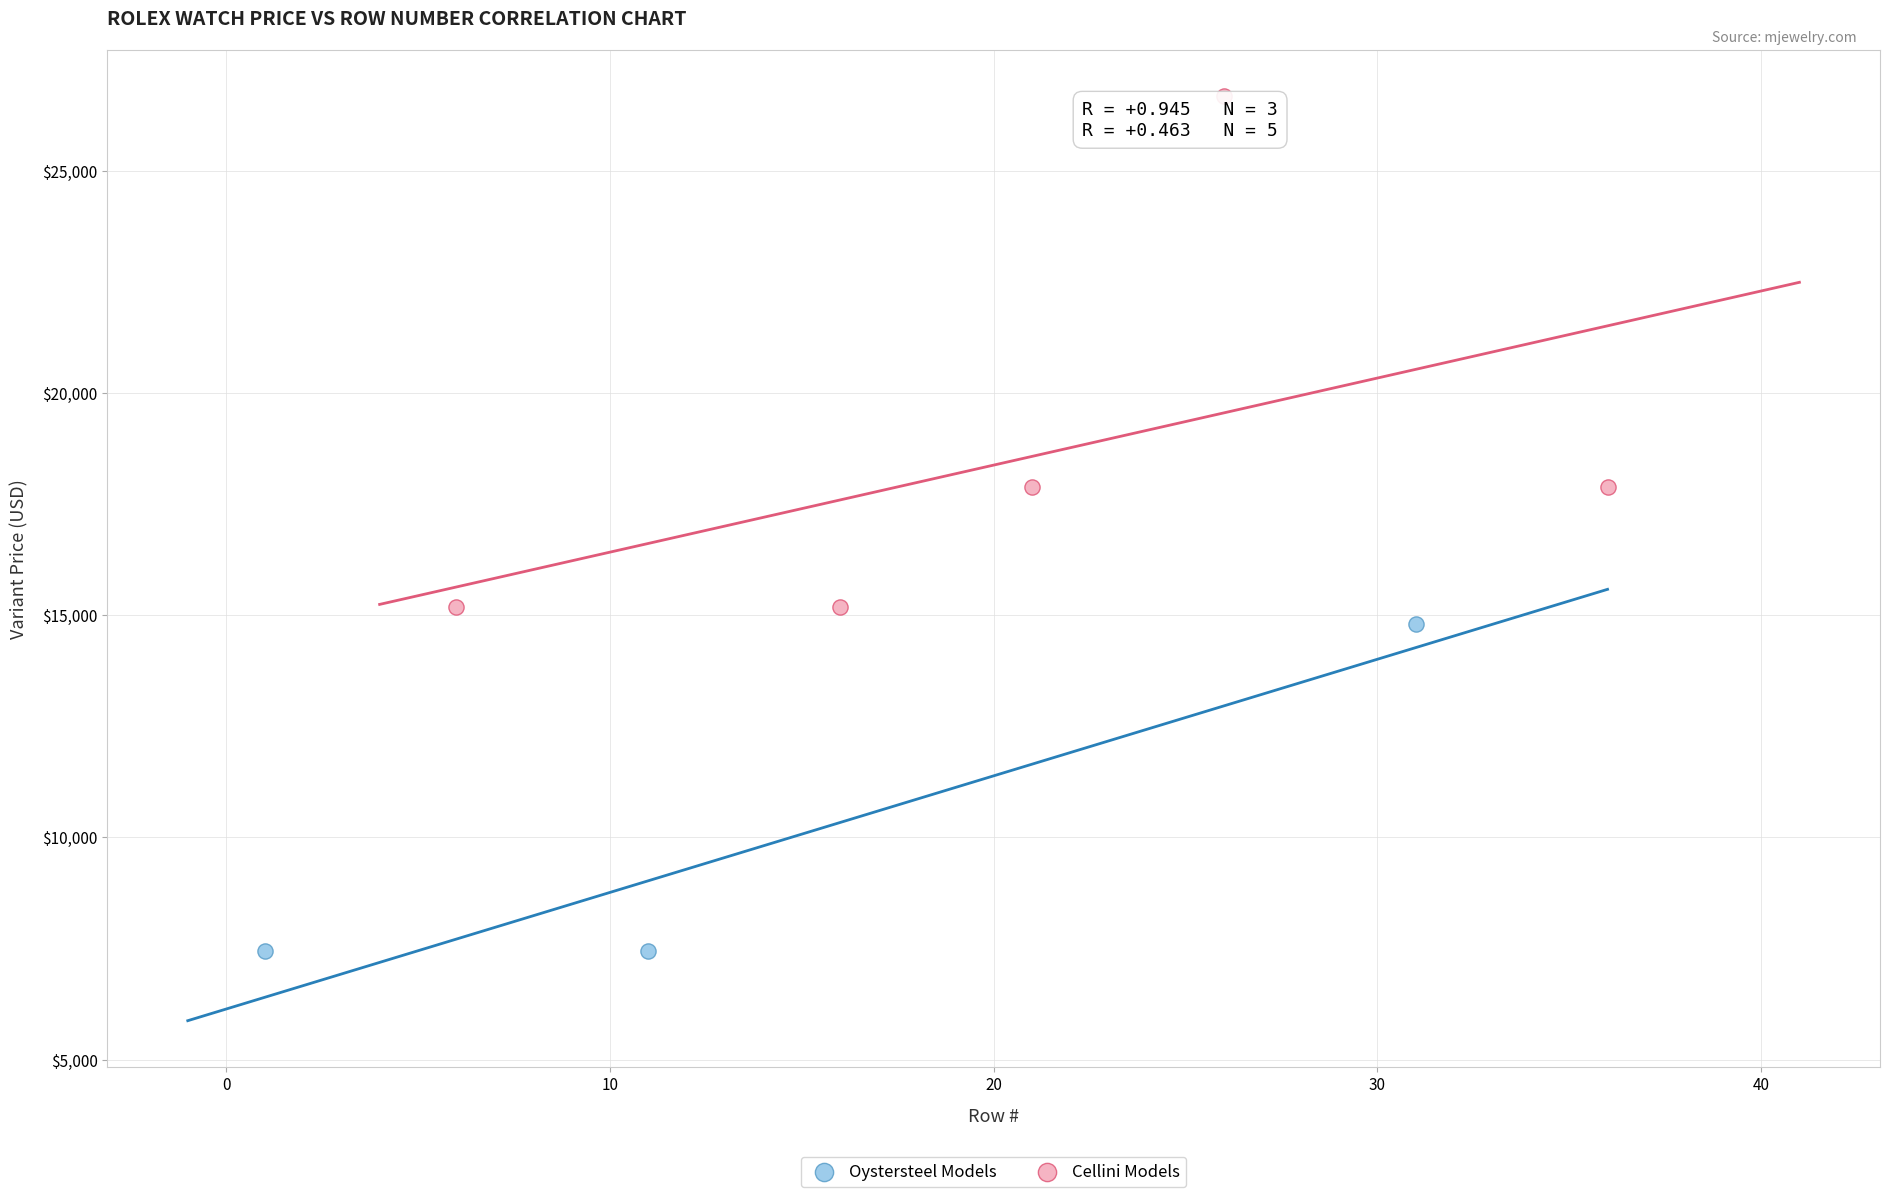

Which series has the largest Y range (max minus min)?

Cellini Models